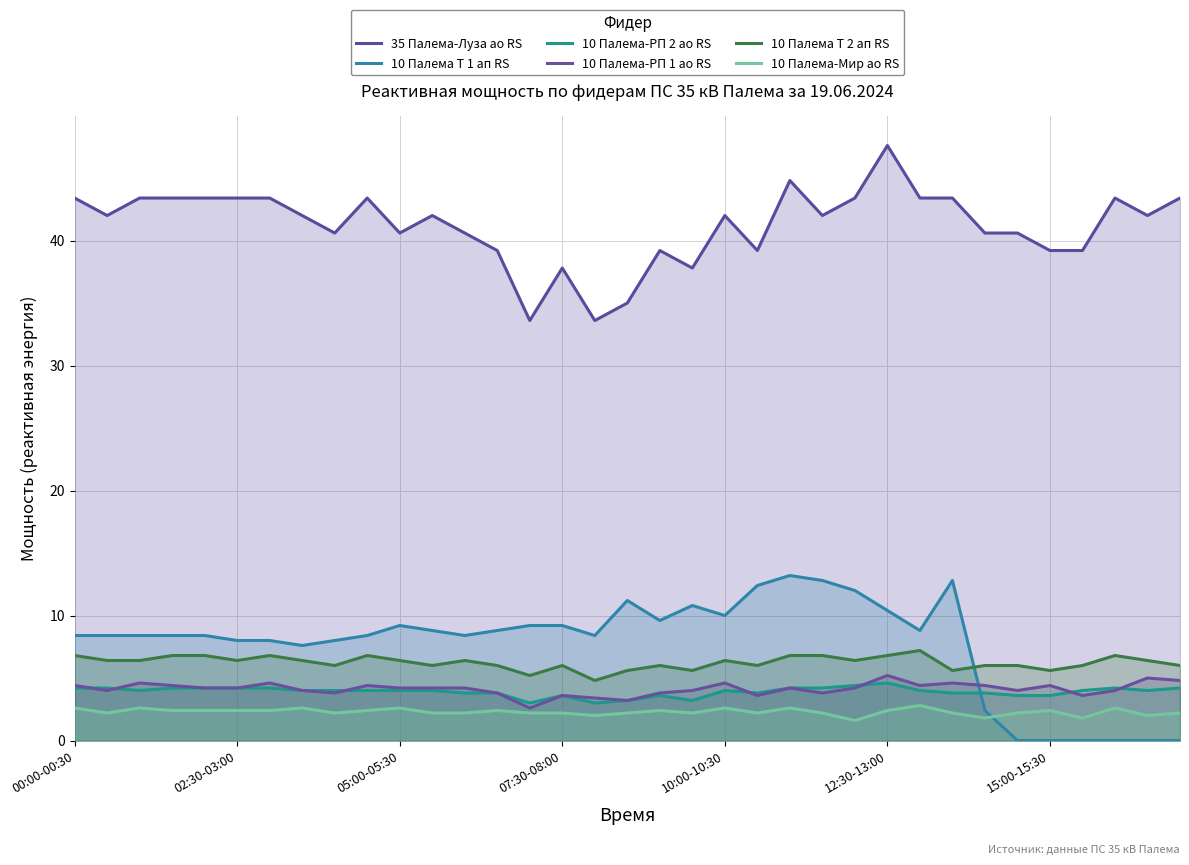

Which series has the largest total across all categories?

35 Палема-Луза ао RS